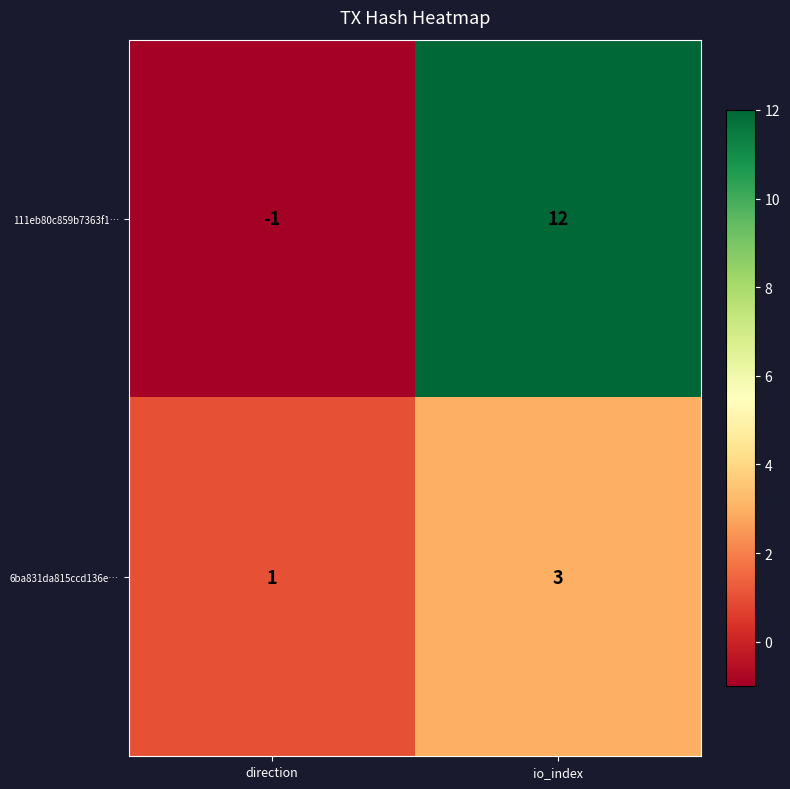

What is the difference between the highest and lowest values at io_index?

9